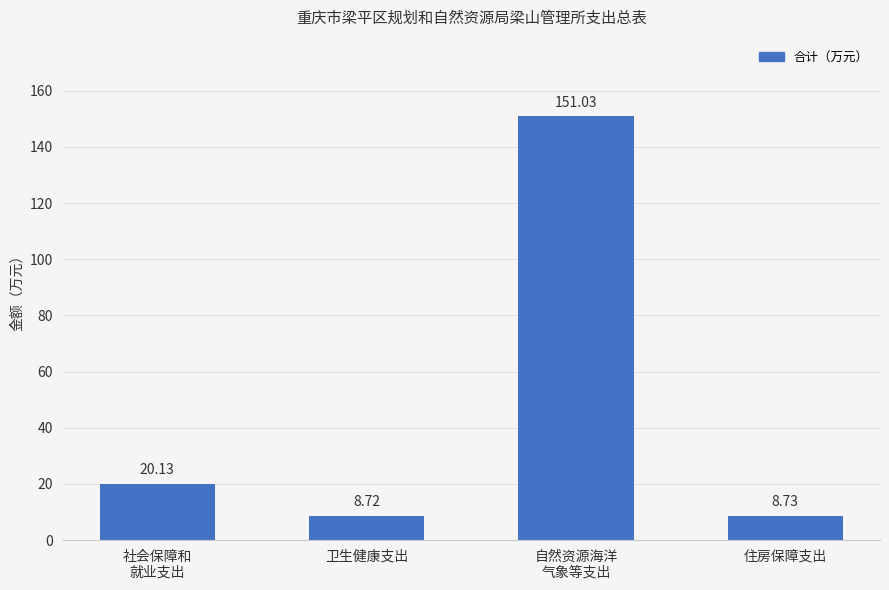

What is the difference between the maximum and second lowest values?

142.3